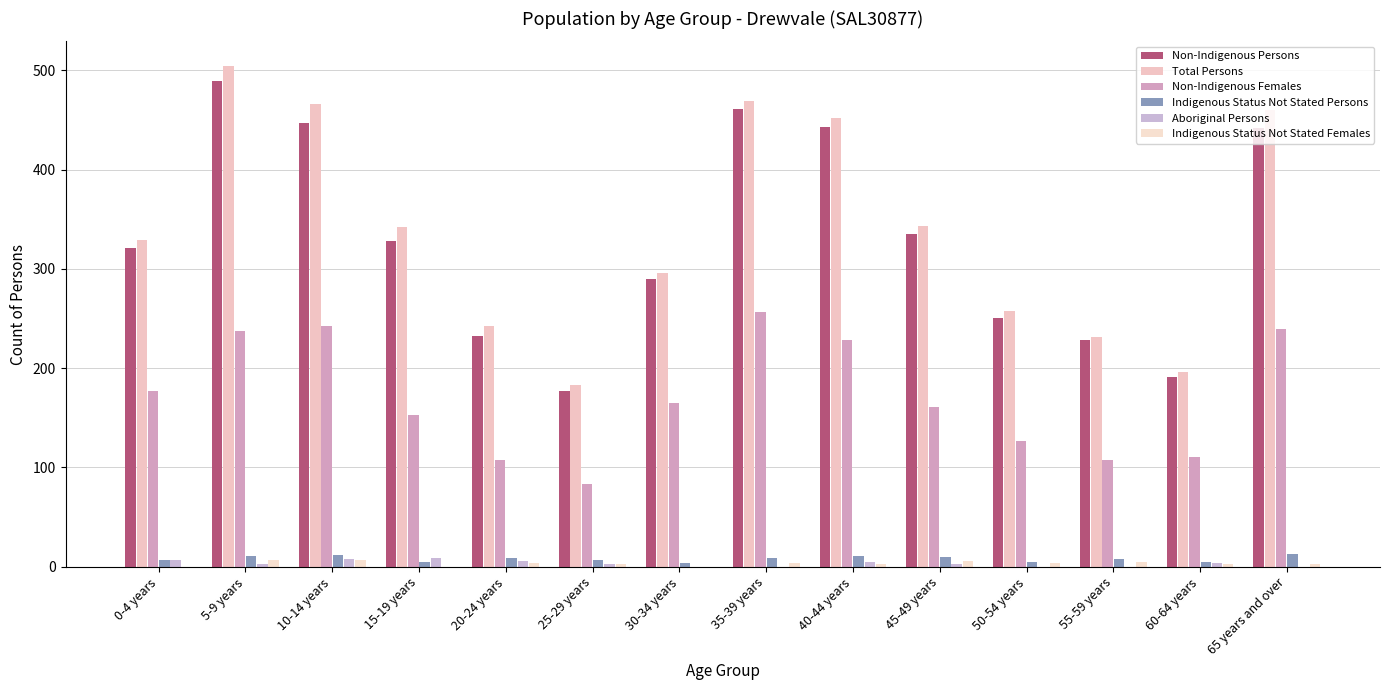

Are the bars horizontal?

No